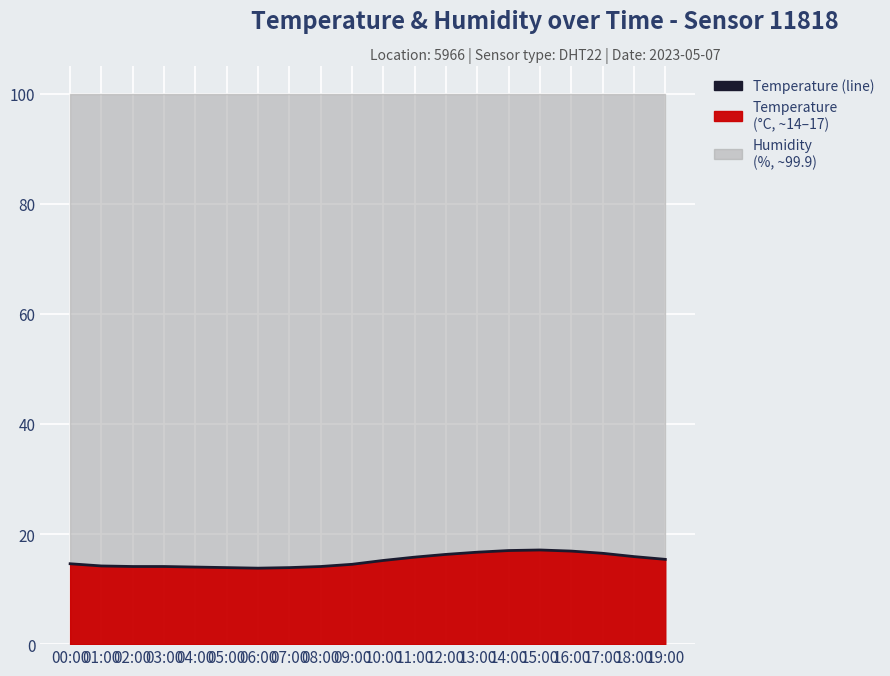

What is the approximate value at 11:00?

15.8